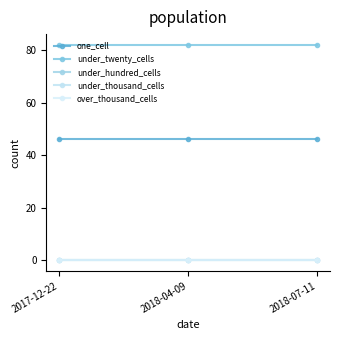

Is this an area chart (filled region under the line)?

No